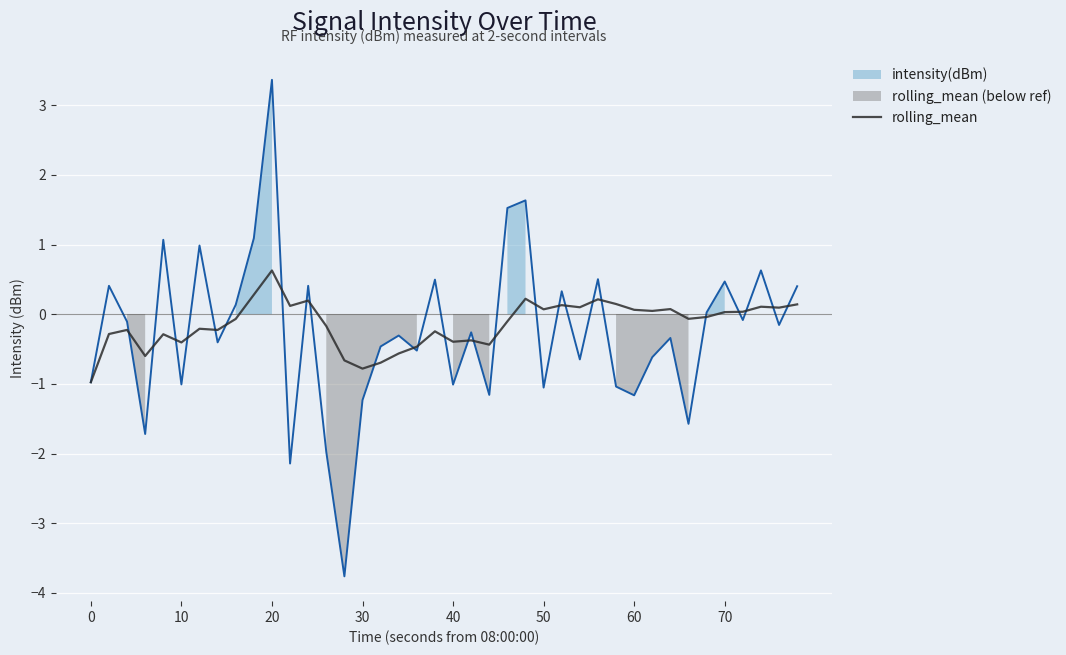

What is the maximum value for rolling_mean?

0.6